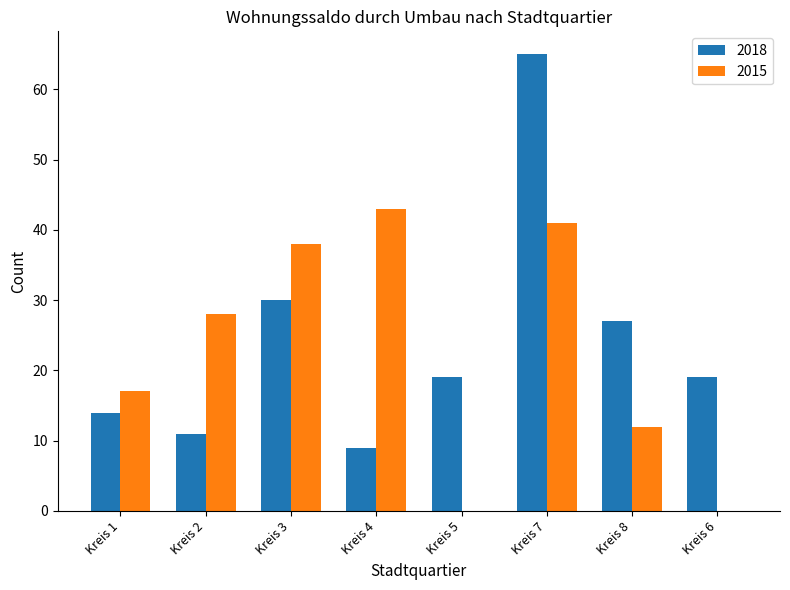

Between Kreis 1 and Kreis 4, which series saw the biggest shift?

2015